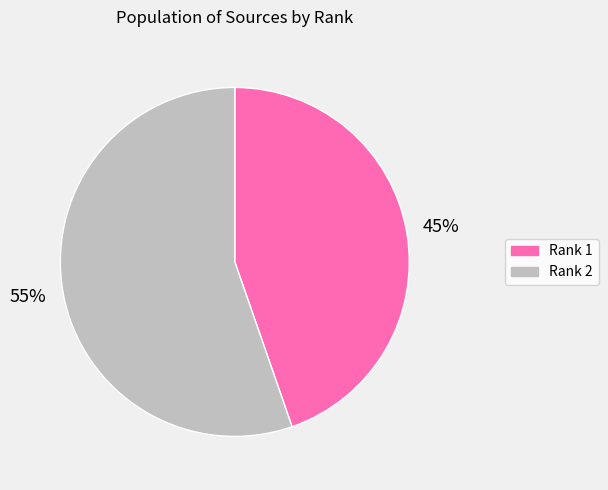

Does Rank 2 represent more than half of the total?

Yes